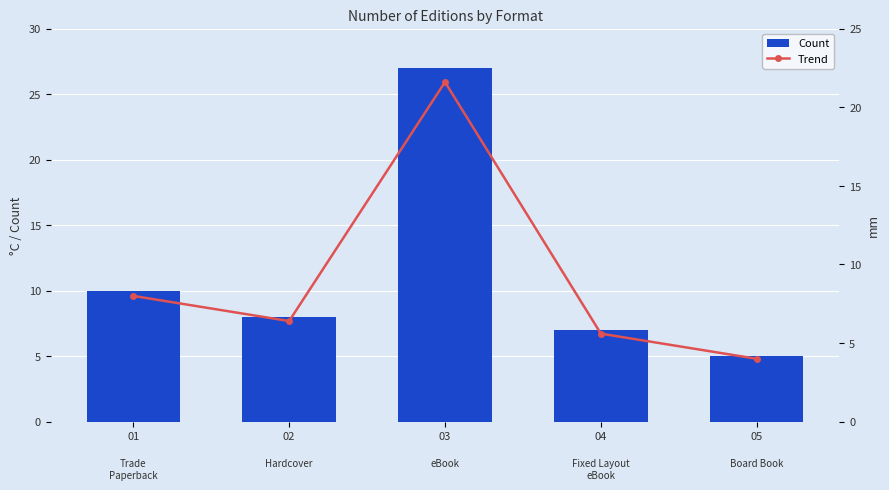

Reading left to right, list all the values displayed in this chart.

Count: 10.0	8.0	27.0	7.0	5.0
Trend: 8.0	6.4	21.6	5.6	4.0